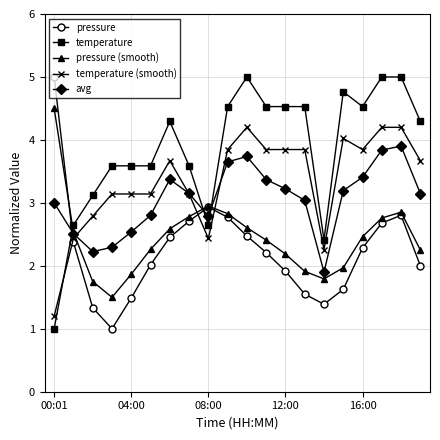

True or false: avg and temperature (smooth) intersect in this chart.

True